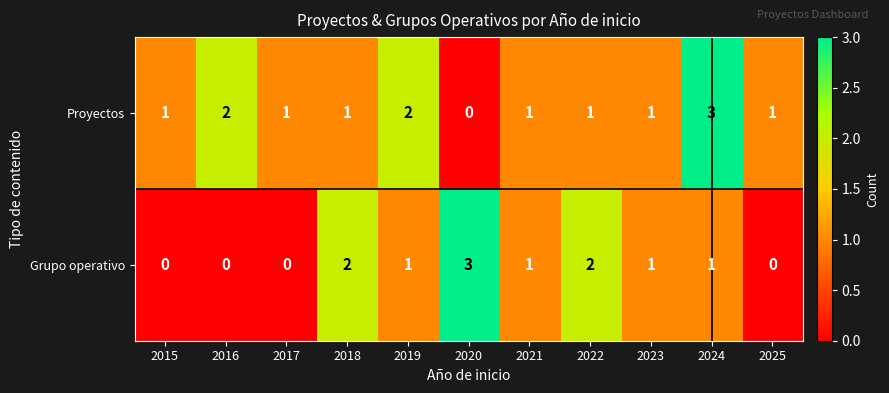

Rank the series by their average value, from highest to lowest.

Proyectos, Grupo operativo